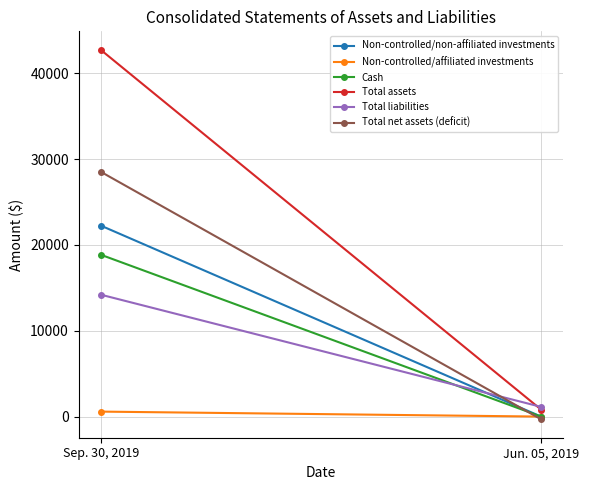

At how many categories does at least one series exceed 38243?

1